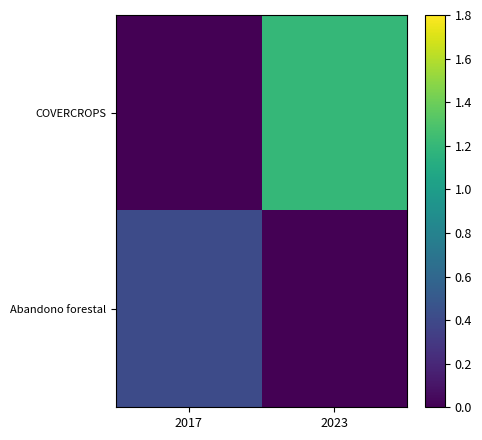

What is the total value across all series at 2023?

1.2